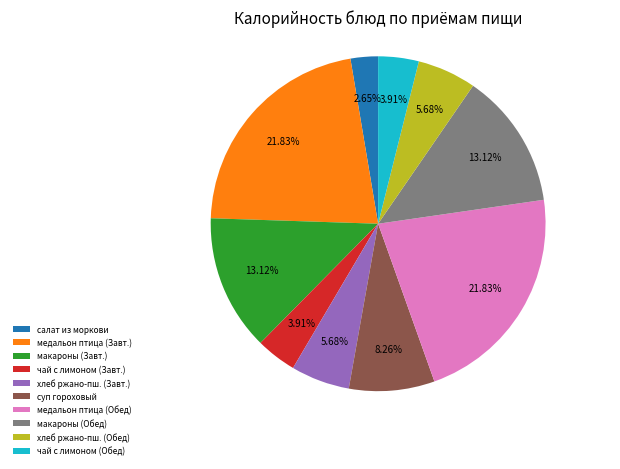

Does хлеб ржано-пш. (Обед) represent more than half of the total?

No